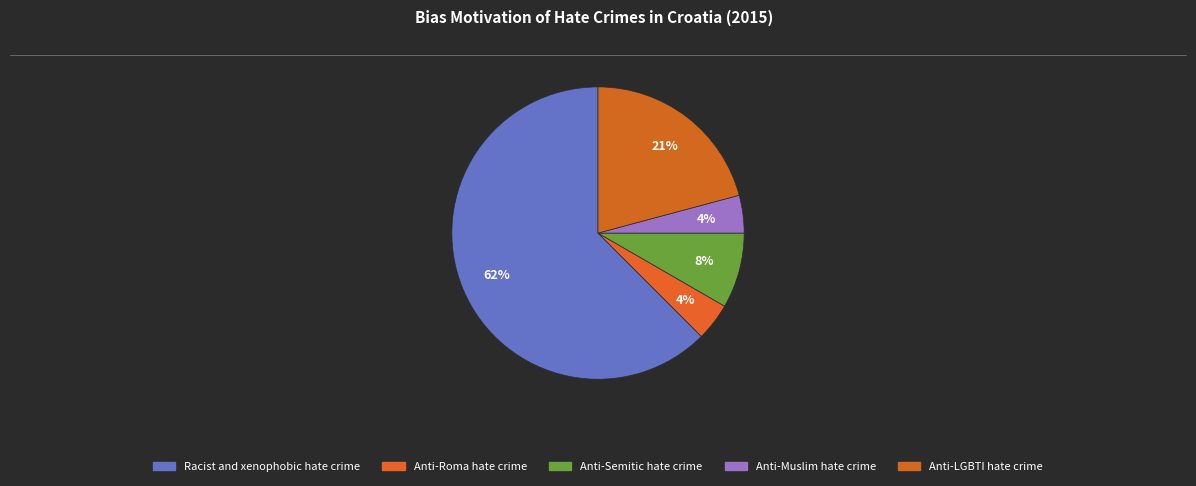

Count the number of slices in the pie.

5